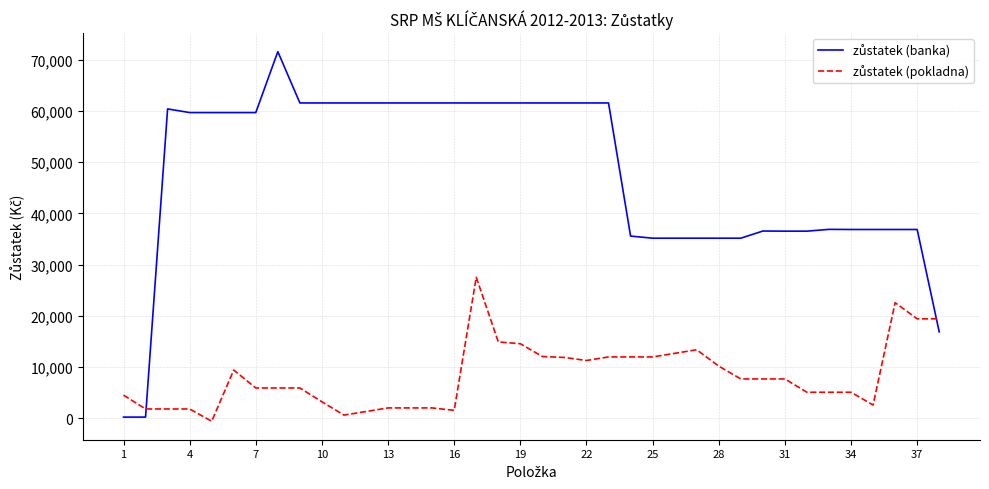

At how many categories does at least one series exceed 9680?

36